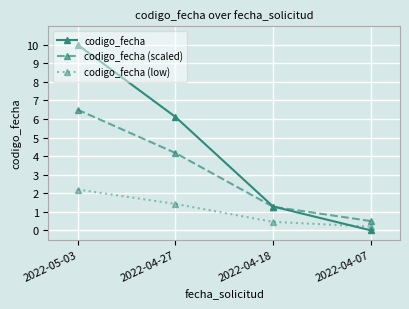

List the series in order of their peak value, highest first.

codigo_fecha, codigo_fecha (scaled), codigo_fecha (low)